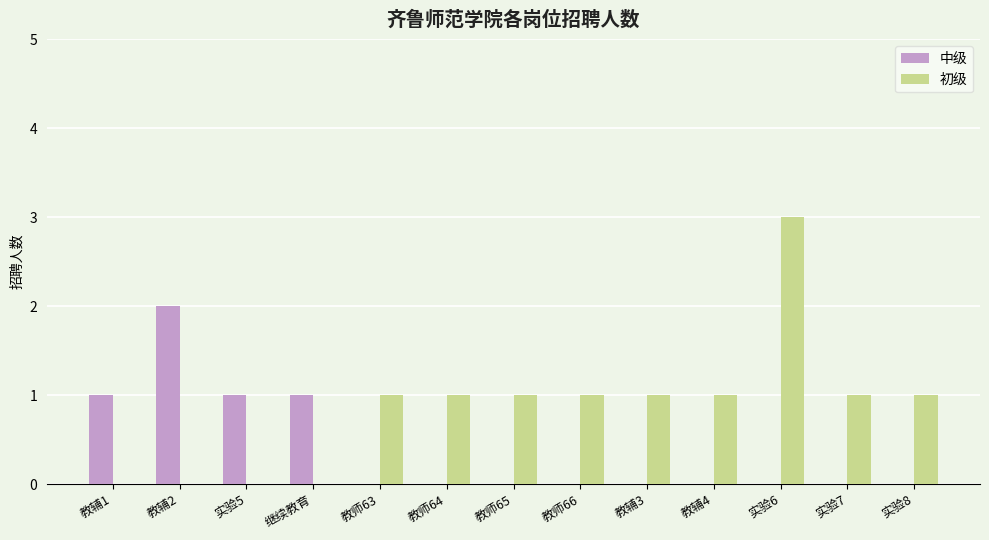

True or false: 初级 has a value of 2 at 教师64.

False